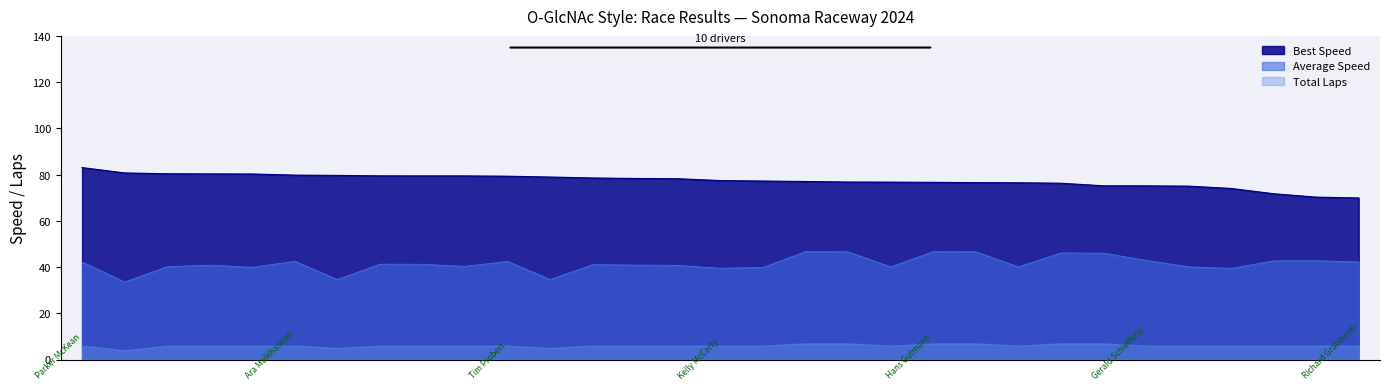

Is it true that Average Speed equals 82.5 at Bob Clucas?

False